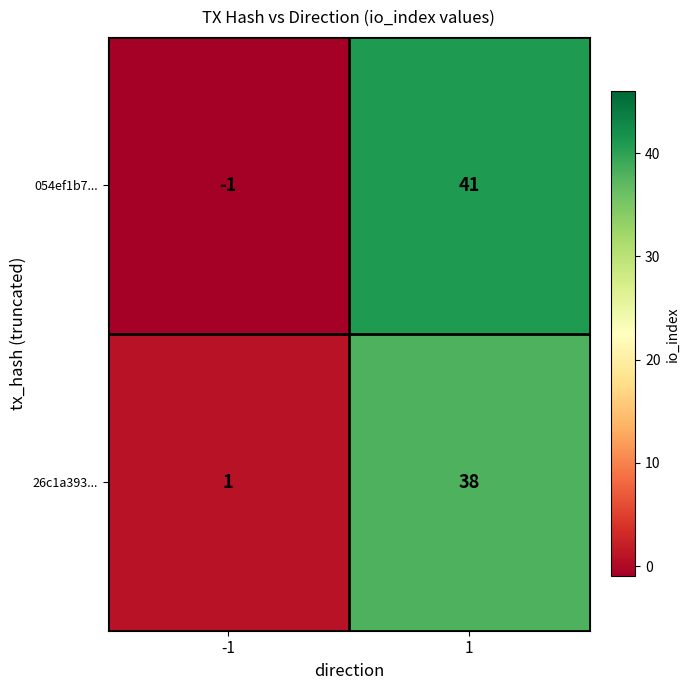

True or false: 26c1a393... has a value of 38 at 1.

True